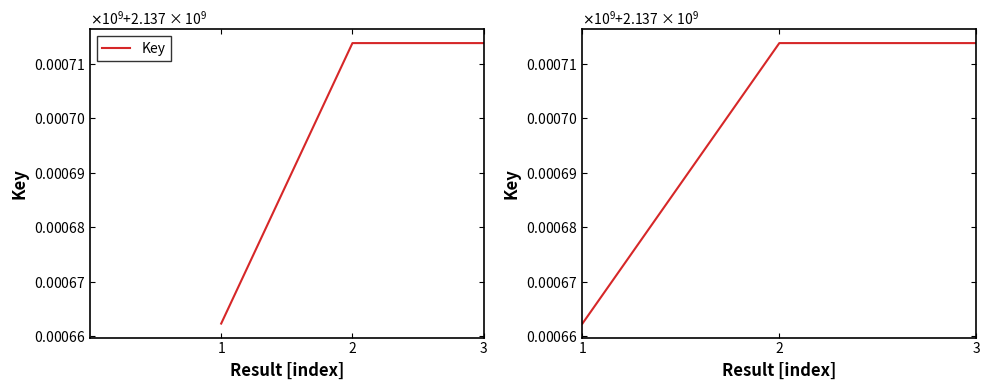

Which has a higher value, 2 or 1?

2